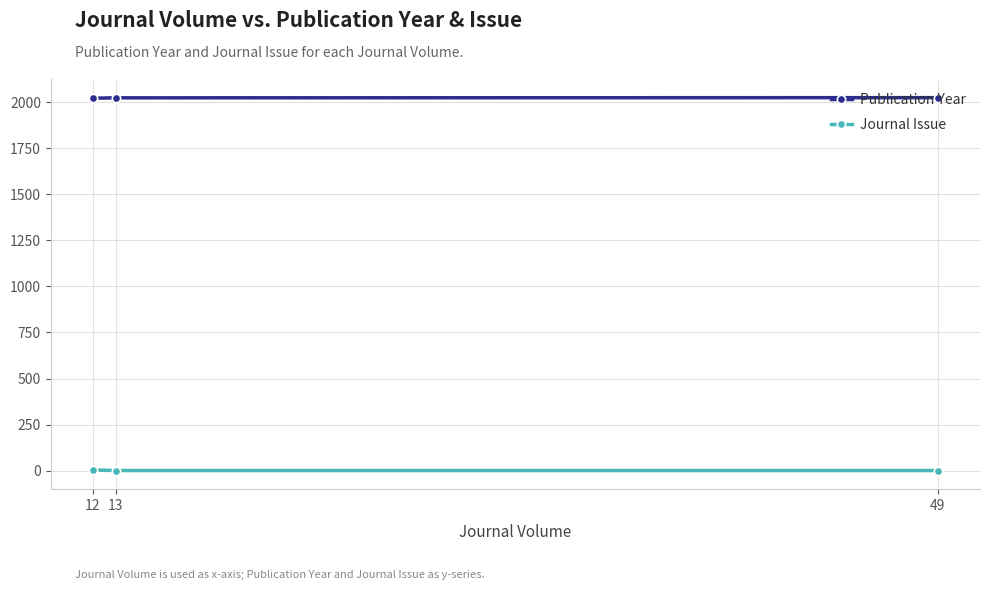

What is the average value of the Journal Issue series?

2